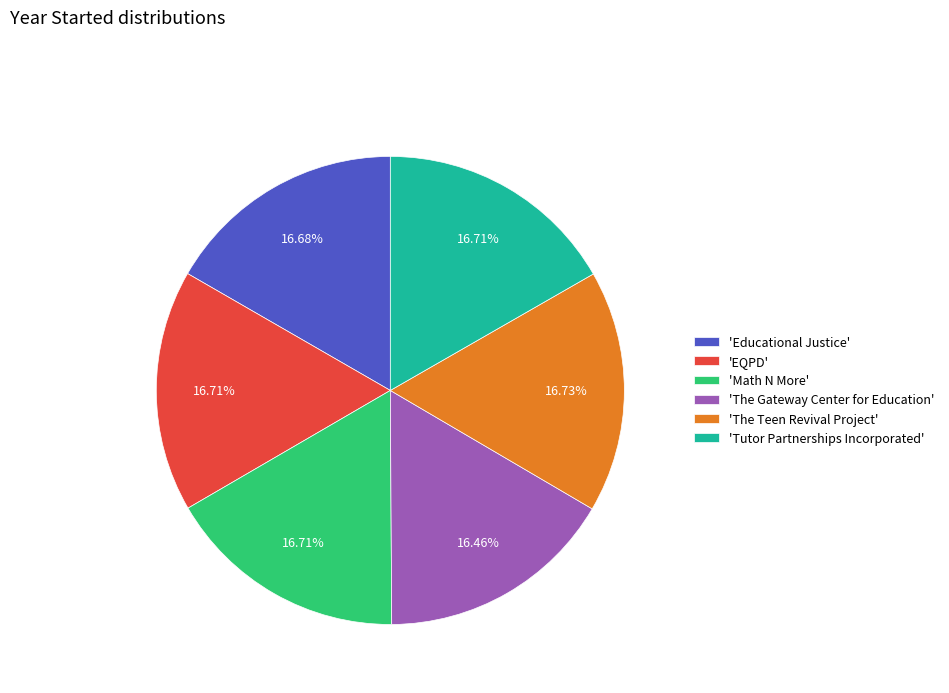

What is the ratio of the value at 'EQPD' to the value at 'Educational Justice'?

1.0